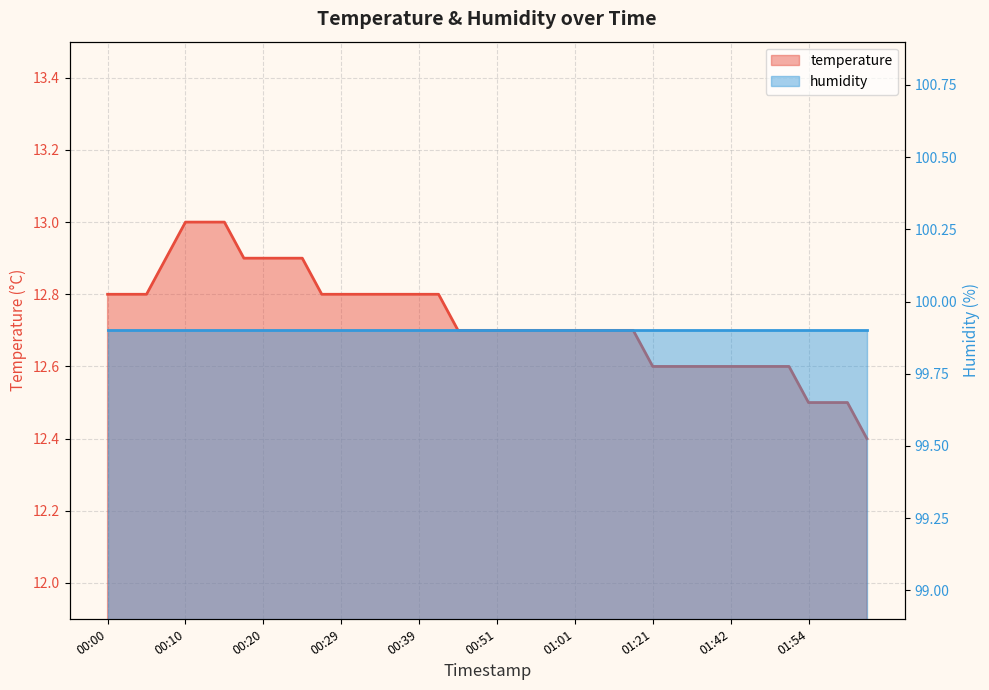

How many lines are shown in the chart?

2